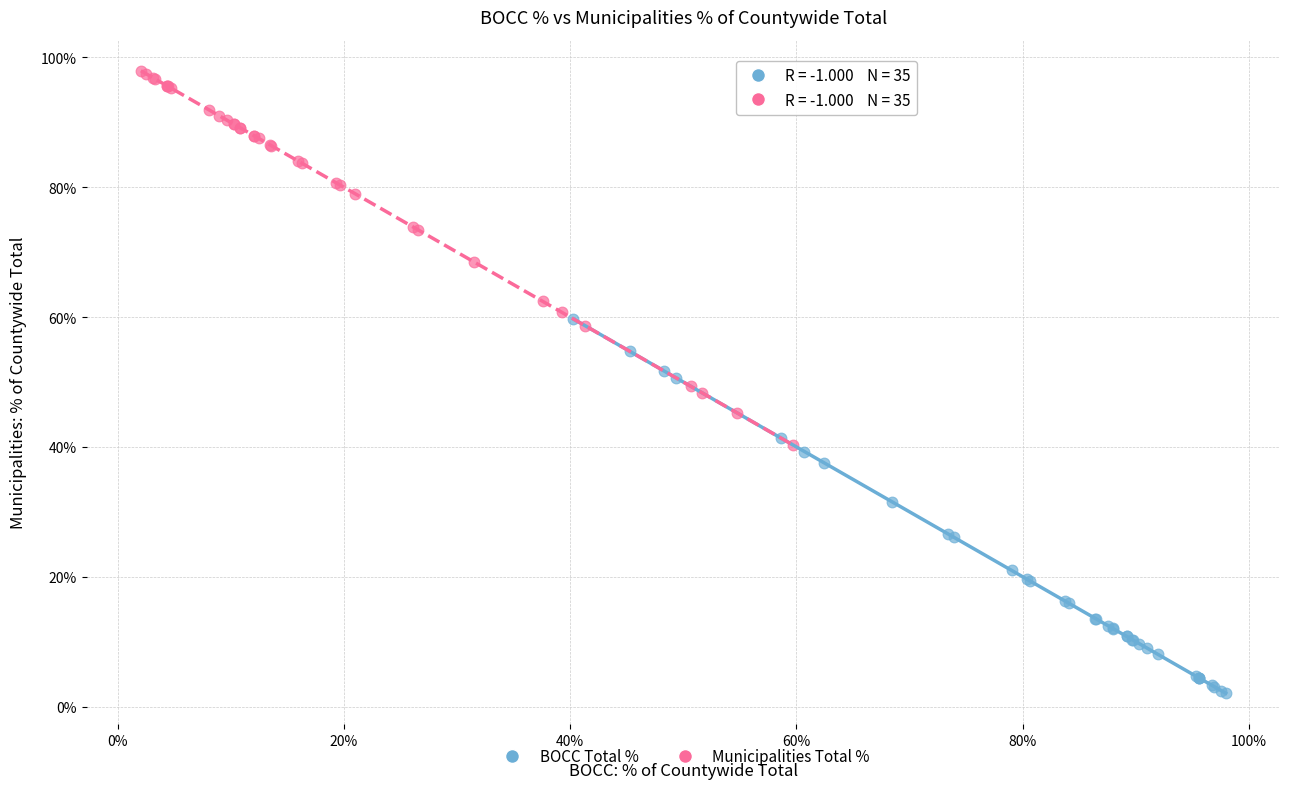

What are all the series names shown in the legend?

BOCC Total %, Municipalities Total %